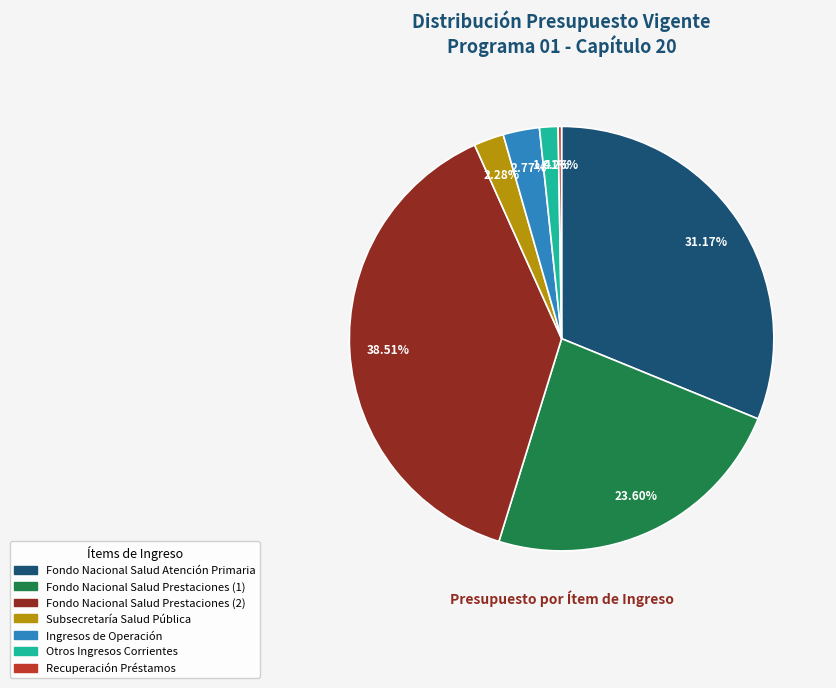

Is Fondo Nacional Salud Prestaciones (2) the majority of the pie?

No